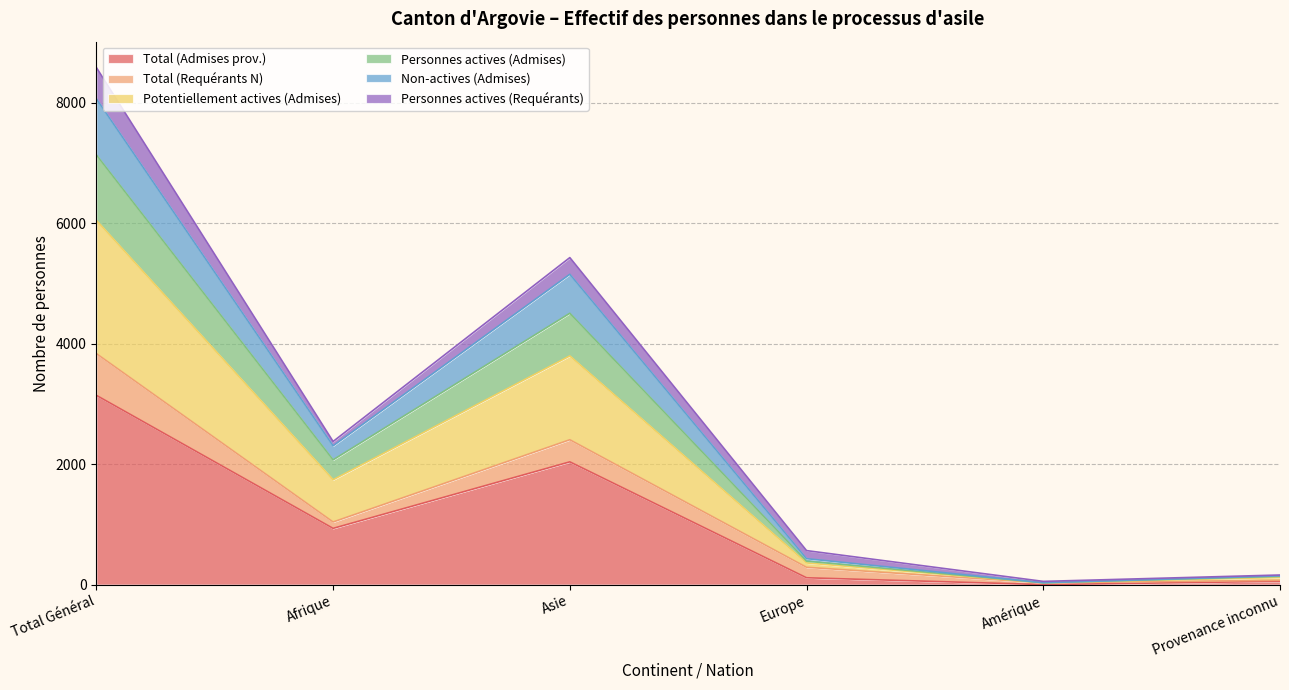

True or false: Personnes actives (Admises) and Potentiellement actives (Admises) intersect in this chart.

False